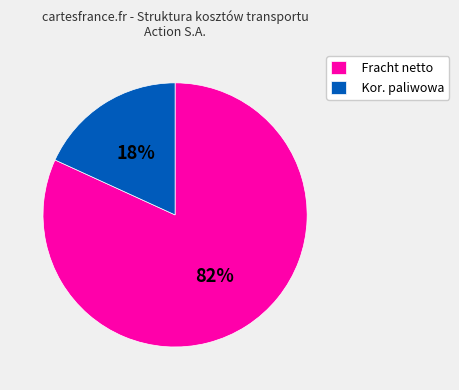

To the nearest percent, what is the combined percentage of Kor. paliwowa and Fracht netto?

100%